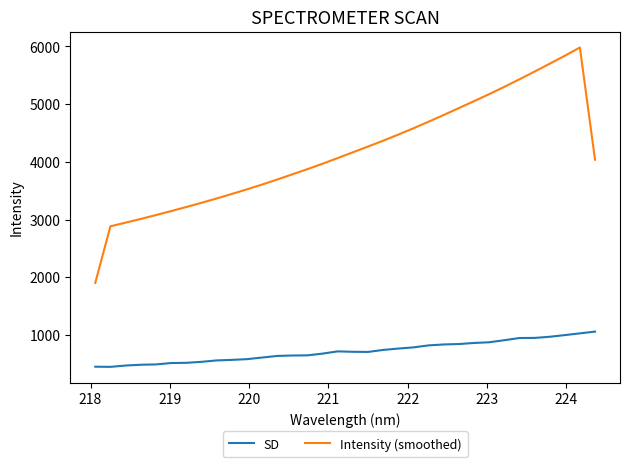

What is the sum of all SD values?

24273.4